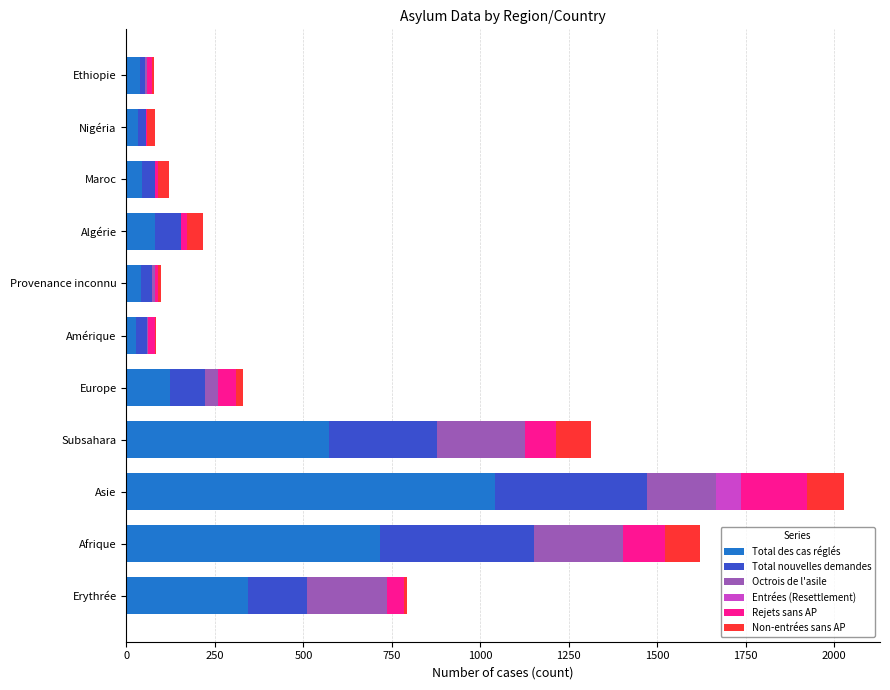

At which category is the sum across all series the highest?

Asie